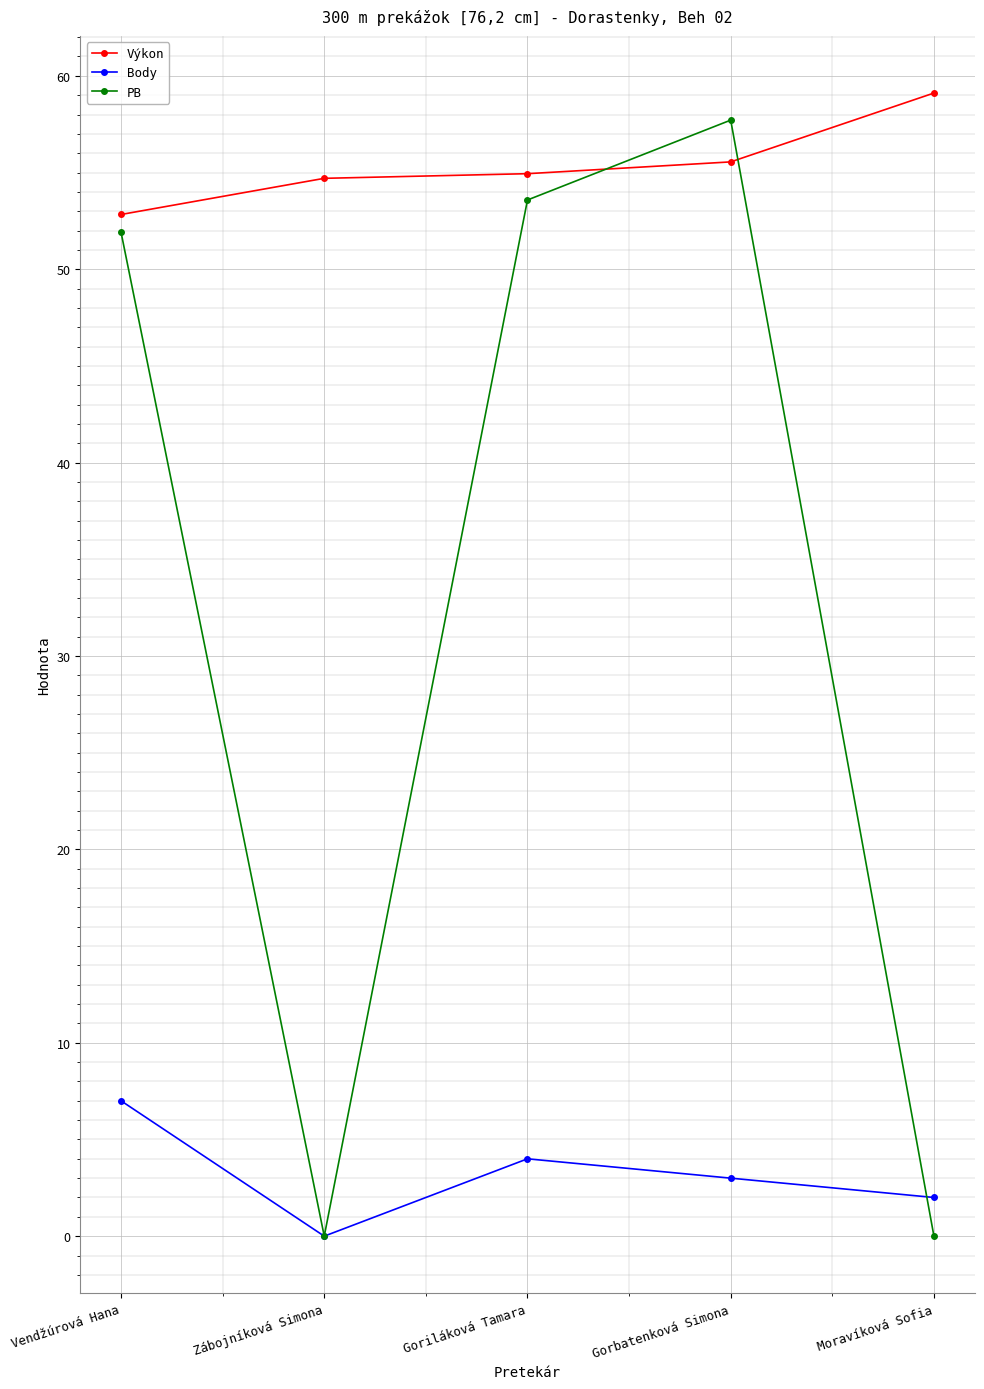

What are all the series names shown in the legend?

Výkon, Body, PB